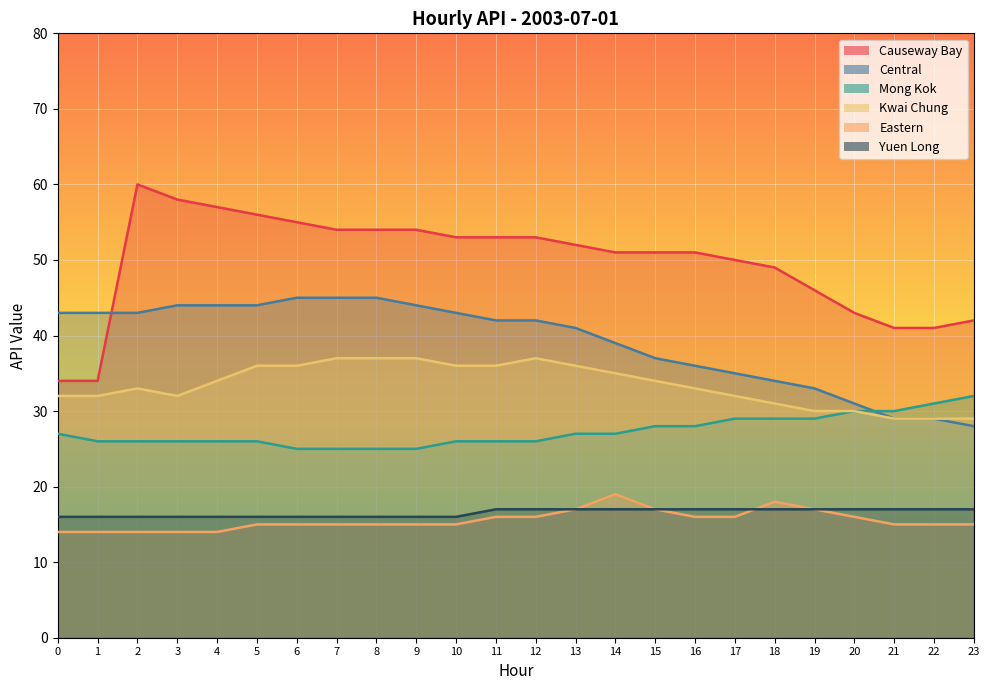

The value of Mong Kok at 18 is 15. True or false?

False